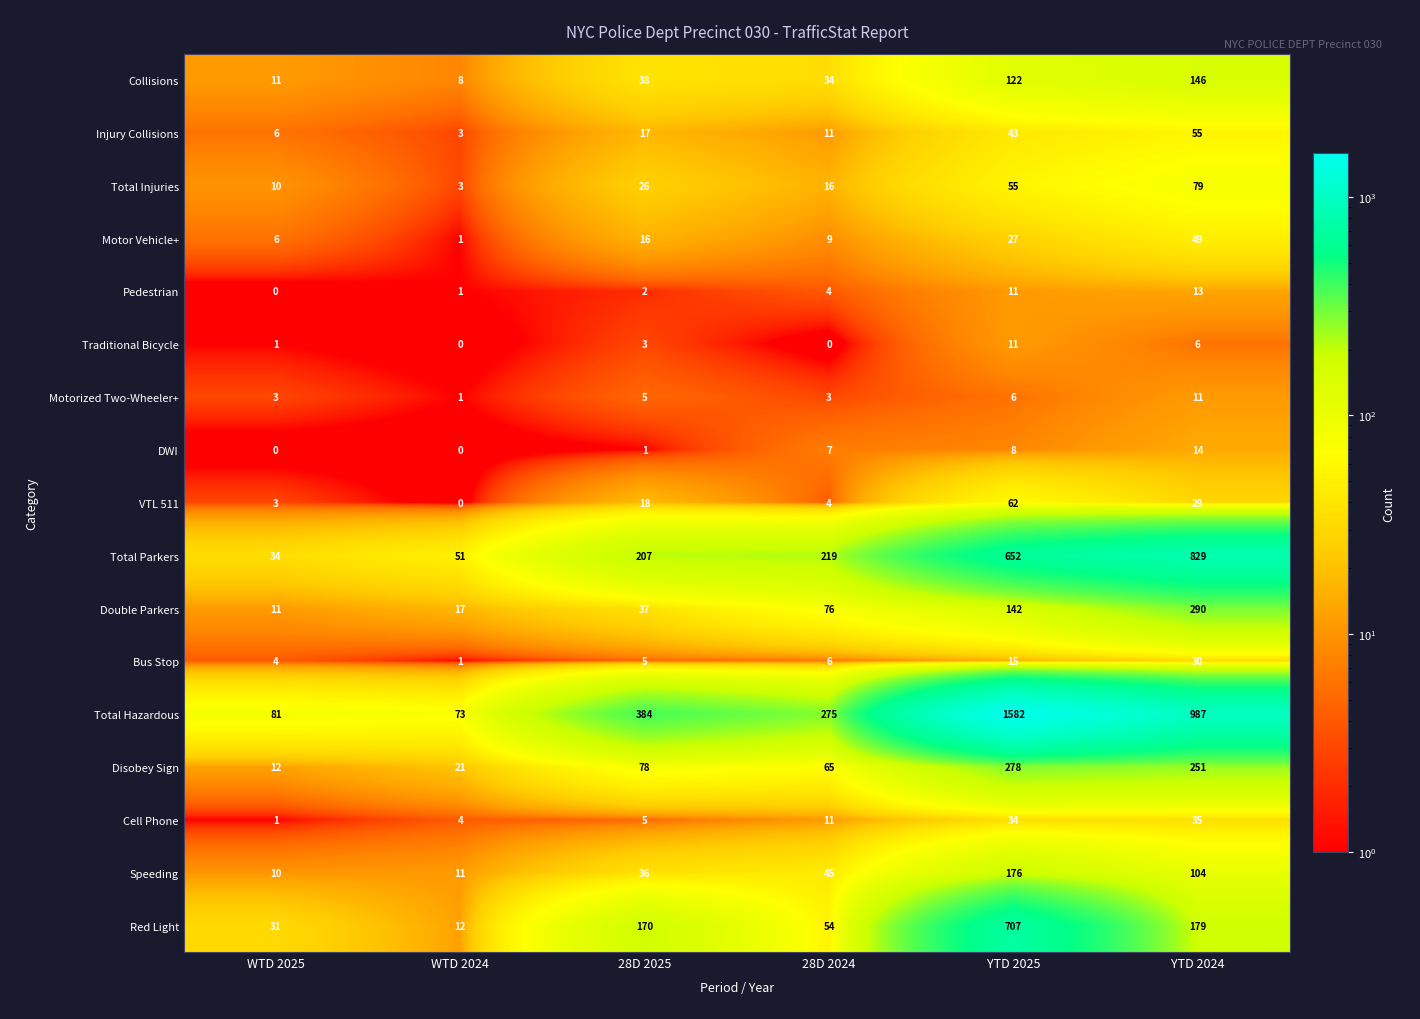

What is the difference between the maximum and minimum values in the Disobey Sign series?

266